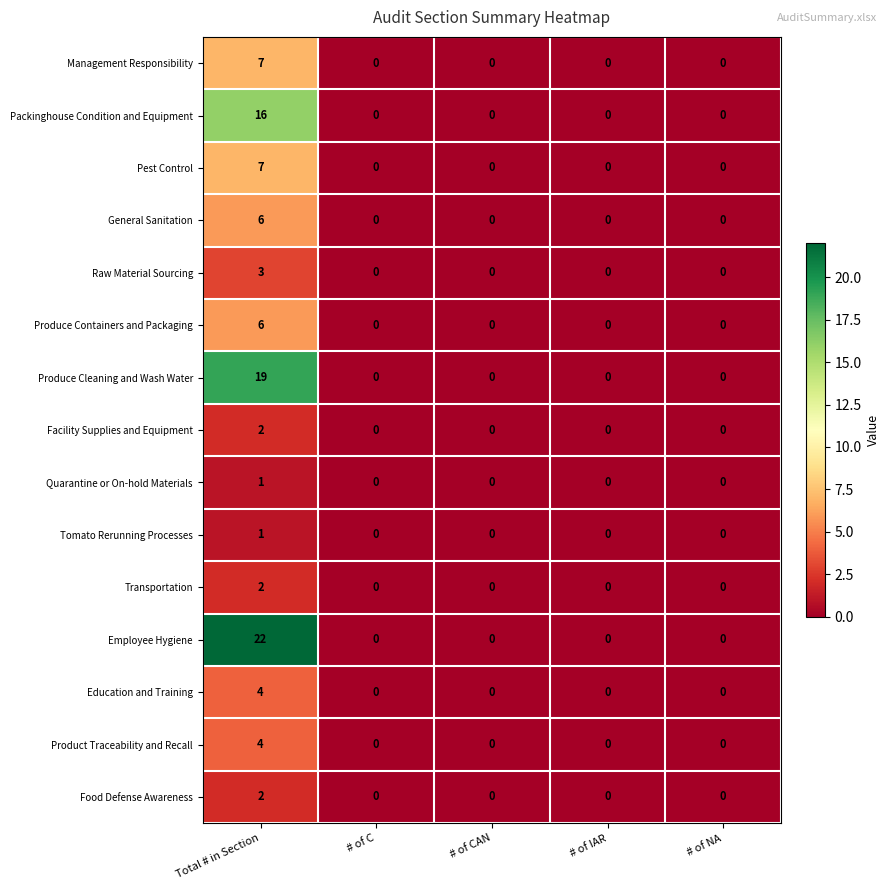

Is it true that Tomato Rerunning Processes equals 0 at # of CAN?

True